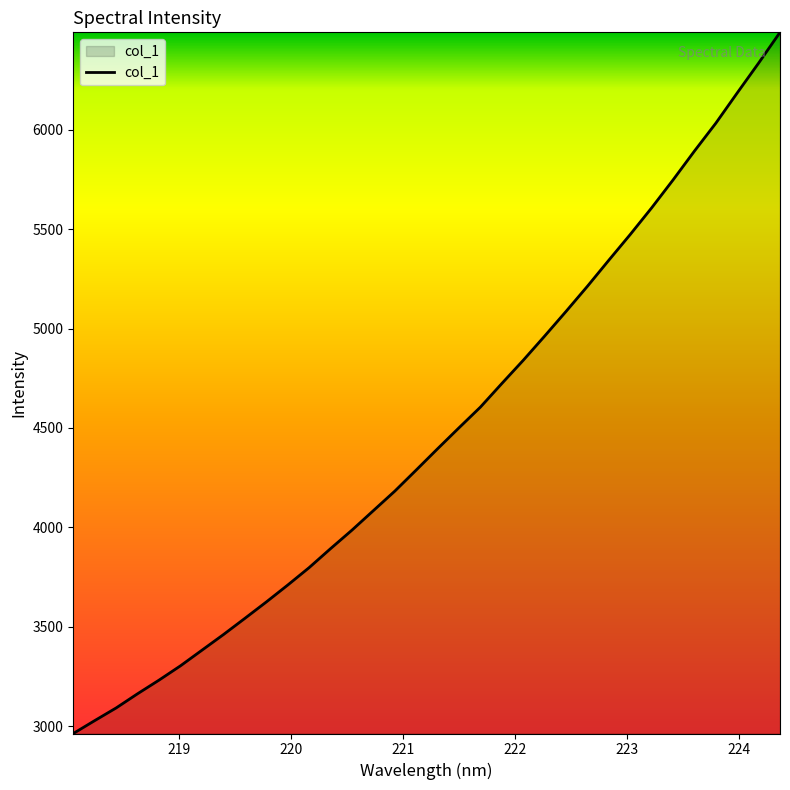

What is the minimum value shown in the chart?

2963.6